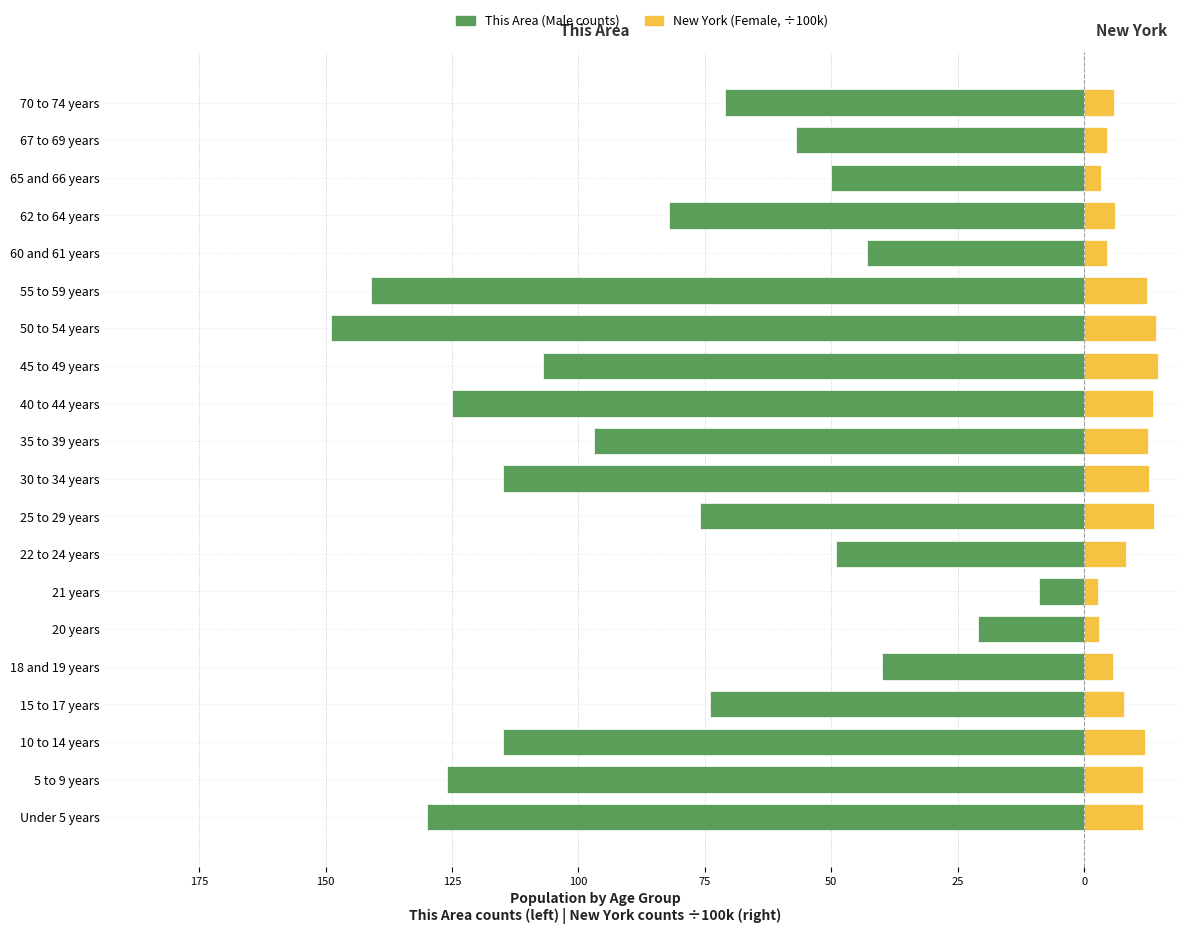

What is the difference between the maximum and minimum values in the This Area (Male) series?

140.0